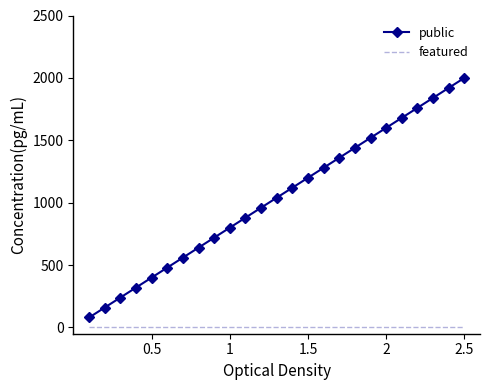

True or false: featured and public intersect in this chart.

False